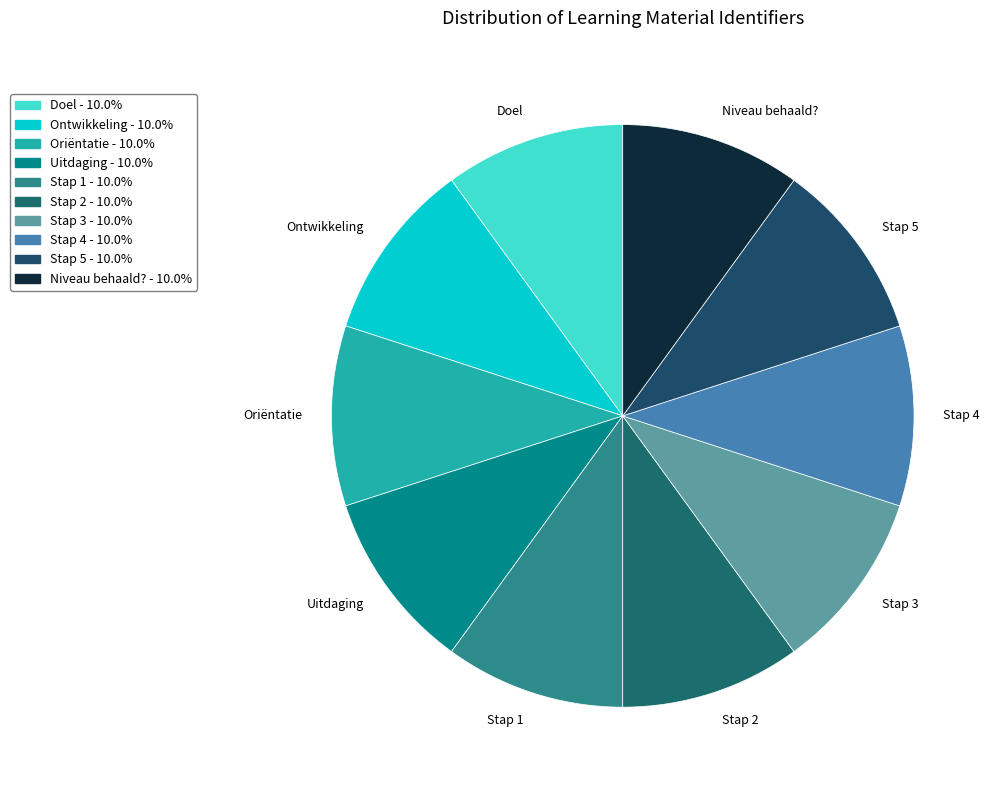

Combined, do Niveau behaald? and Stap 2 account for over 50%?

No